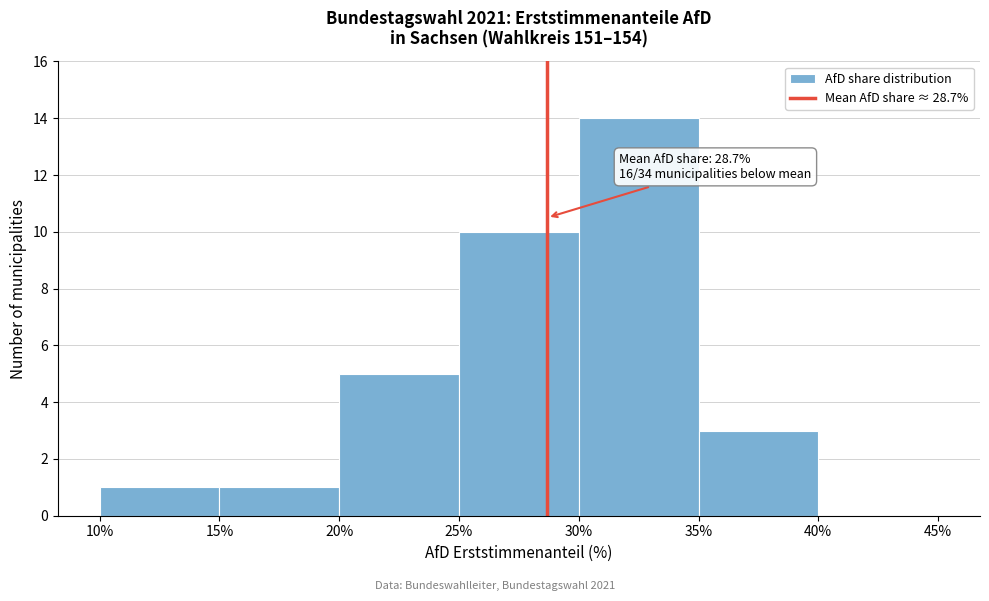

Which range on the x-axis has the tallest bar?

30% to 35%